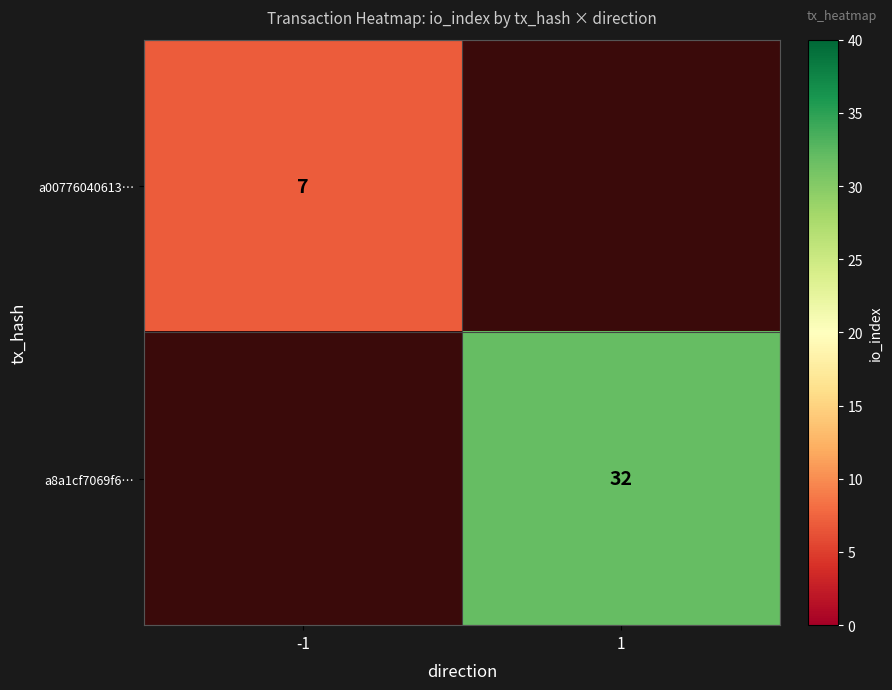

Is it true that a8a1cf7069f6… equals 42.5 at 1?

False